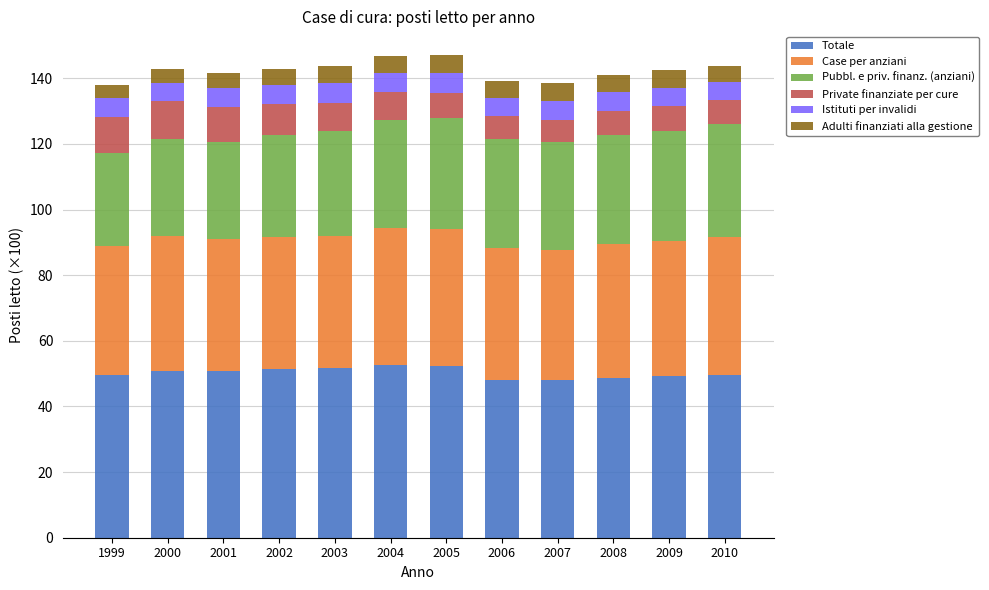

The Totale series shows 81.3 at 2003. True or false?

False